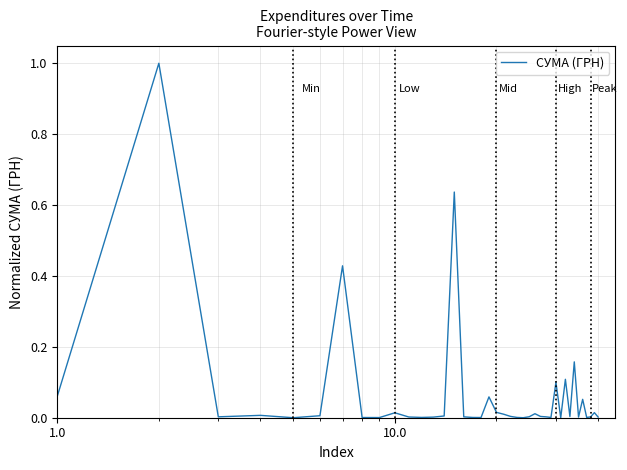

What is the greatest value displayed?

1.0